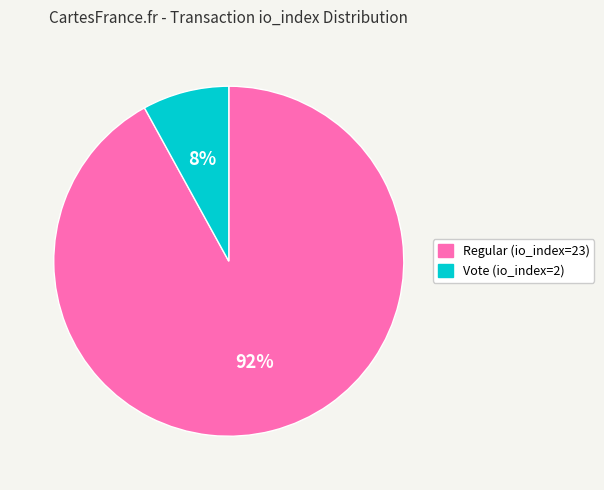

Rank the categories by value from highest to lowest.

Regular (io_index=23), Vote (io_index=2)